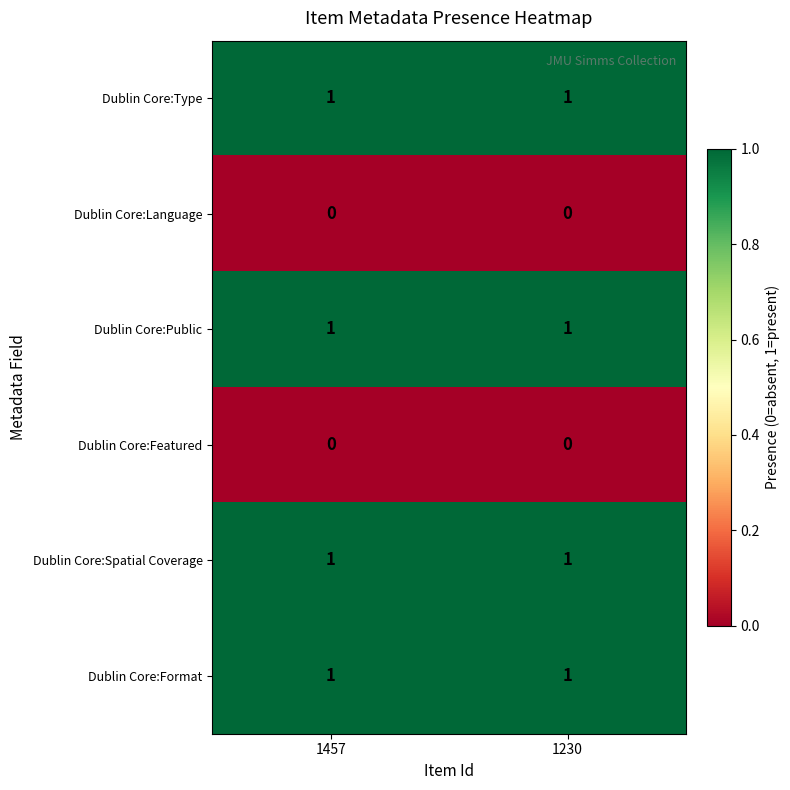

What is the difference between the highest and lowest values at 1457?

1